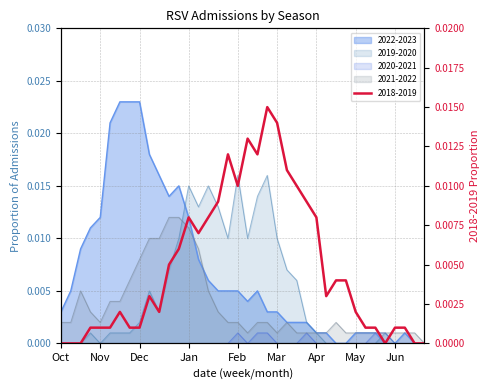

At which label does 2020-2021 reach its minimum?

Oct